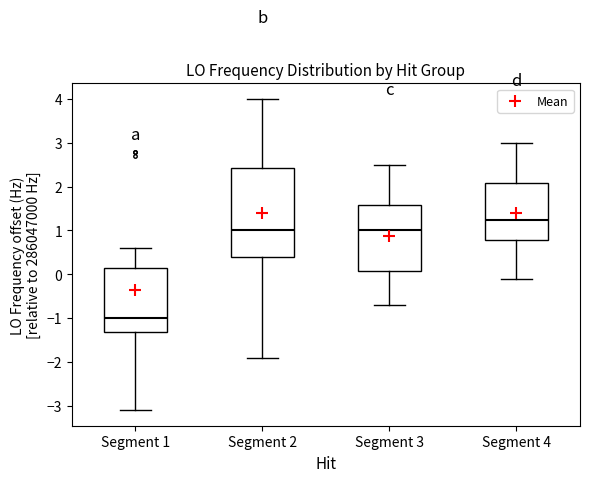

Which box is the tallest, from its lower edge to its upper edge?

Segment 2